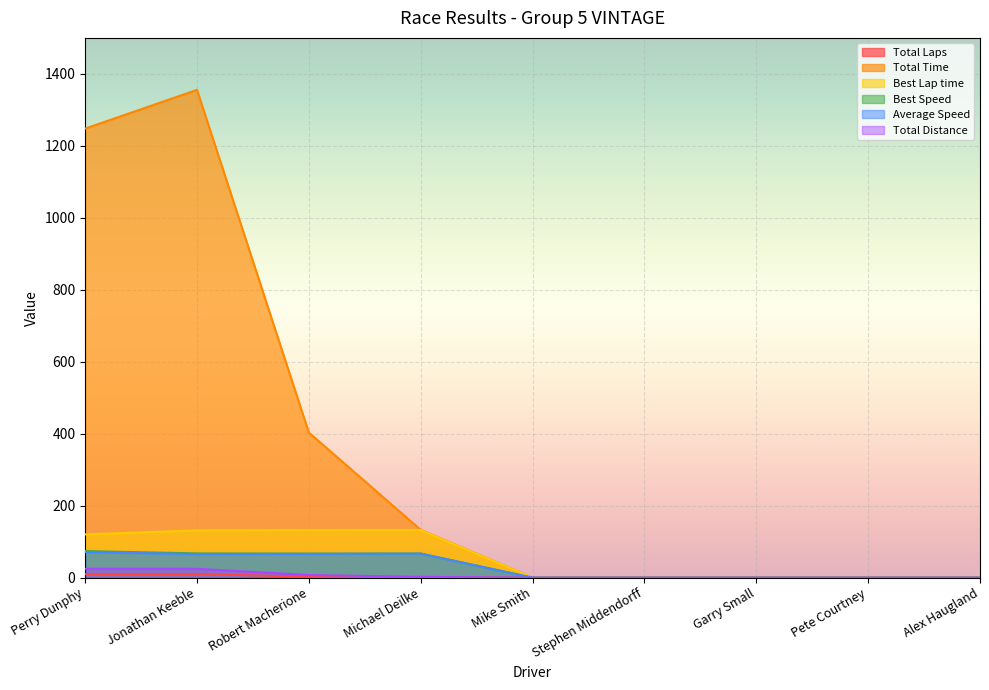

True or false: Total Laps has a value of 0.0 at Alex Haugland.

True